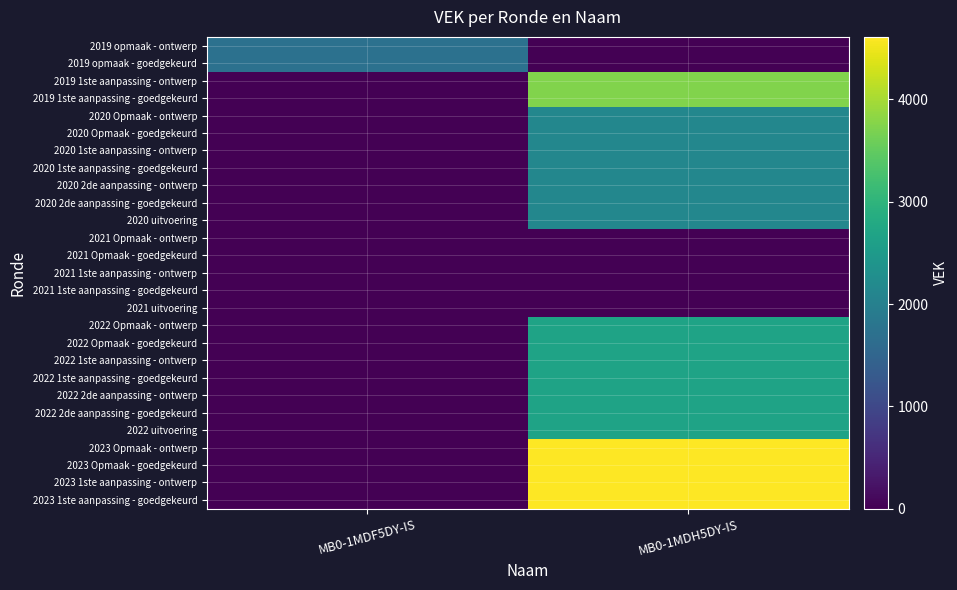

Between MB0-1MDH5DY-IS and MB0-1MDF5DY-IS, which is larger?

MB0-1MDF5DY-IS